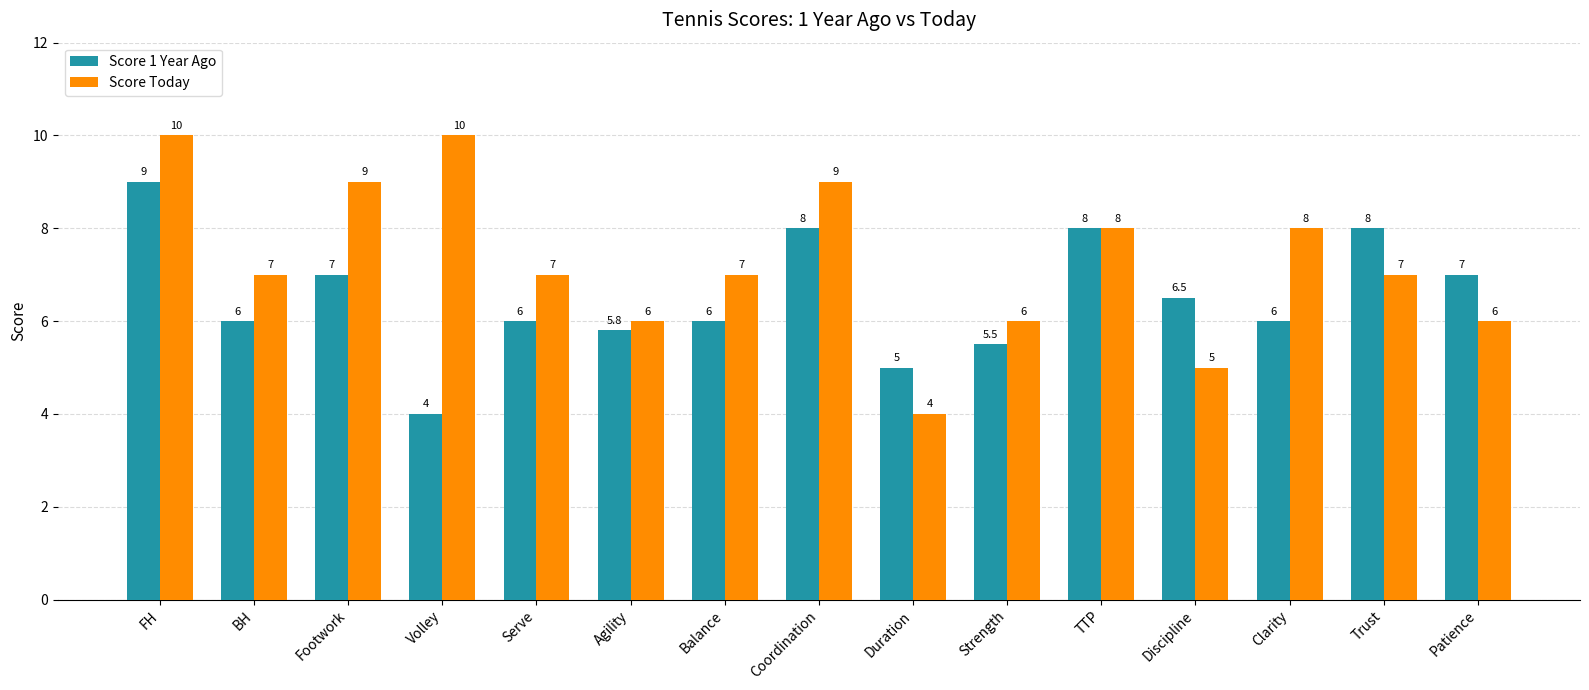

At which label does Score Today first exceed 7?

FH